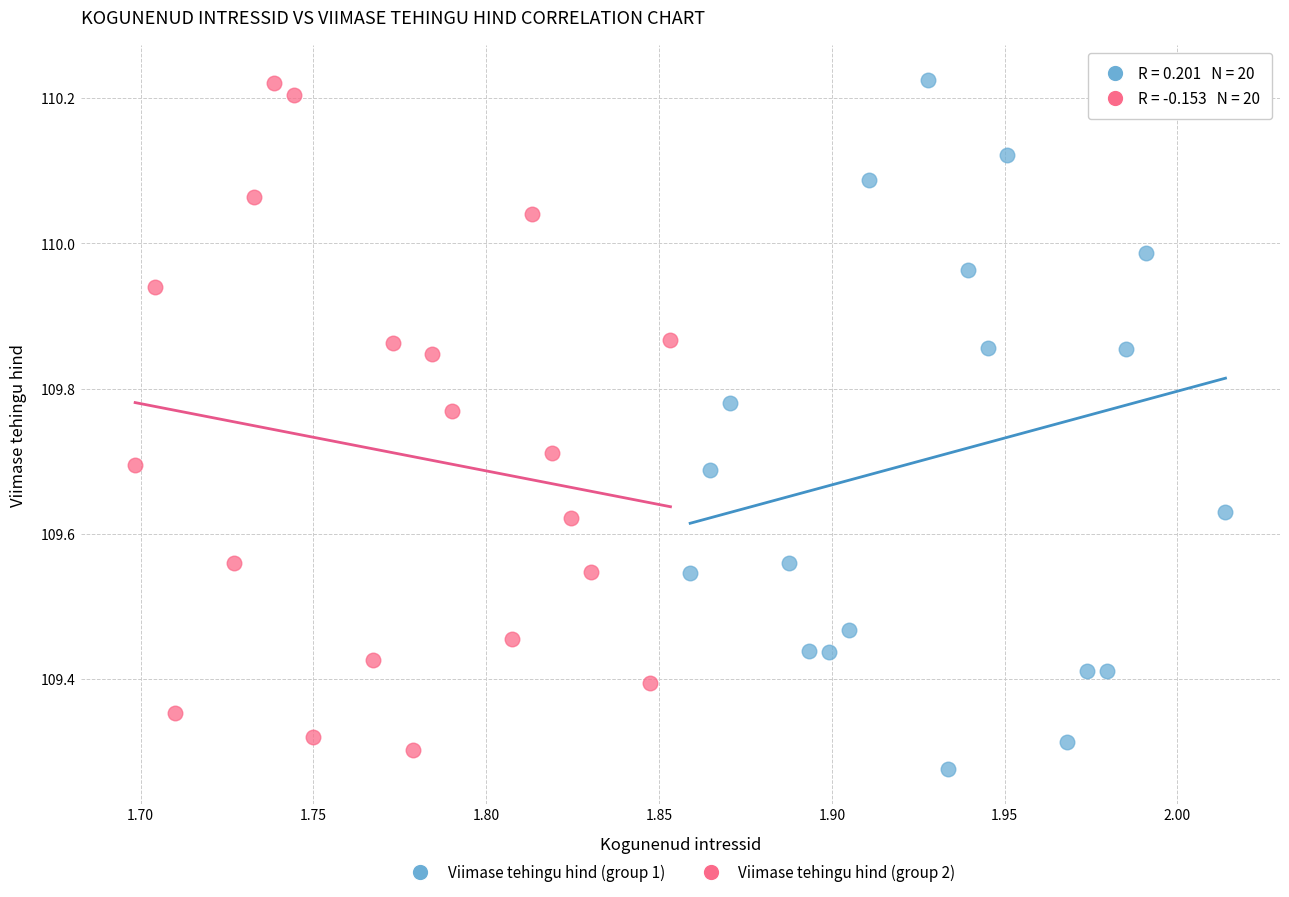

Which series reaches the minimum Y coordinate?

Viimase tehingu hind (group 1)